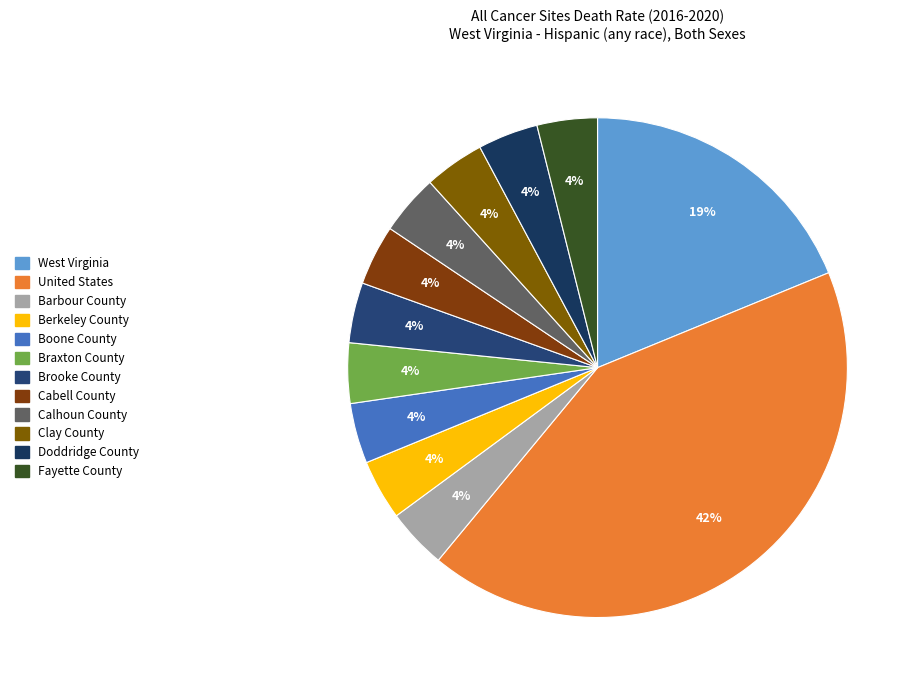

To the nearest percent, what is the difference between the Doddridge County and United States slice percentages?

38%